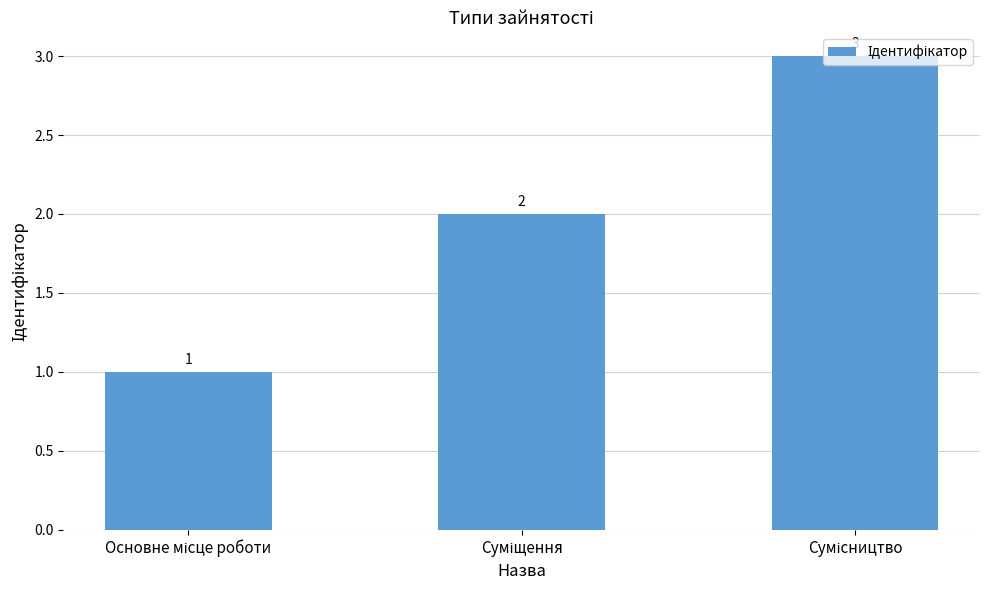

What is the value of the 2nd bar from the left?

2